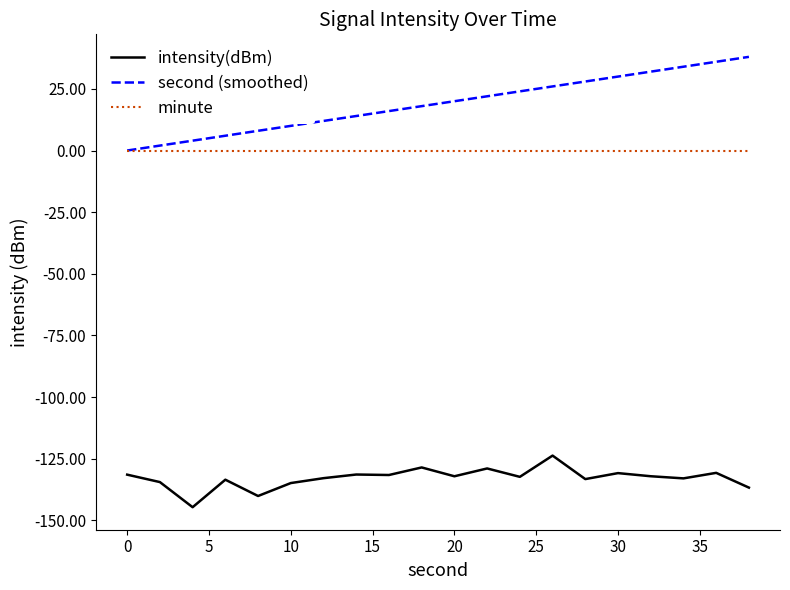

Which series has the widest spread of values?

second (smoothed)